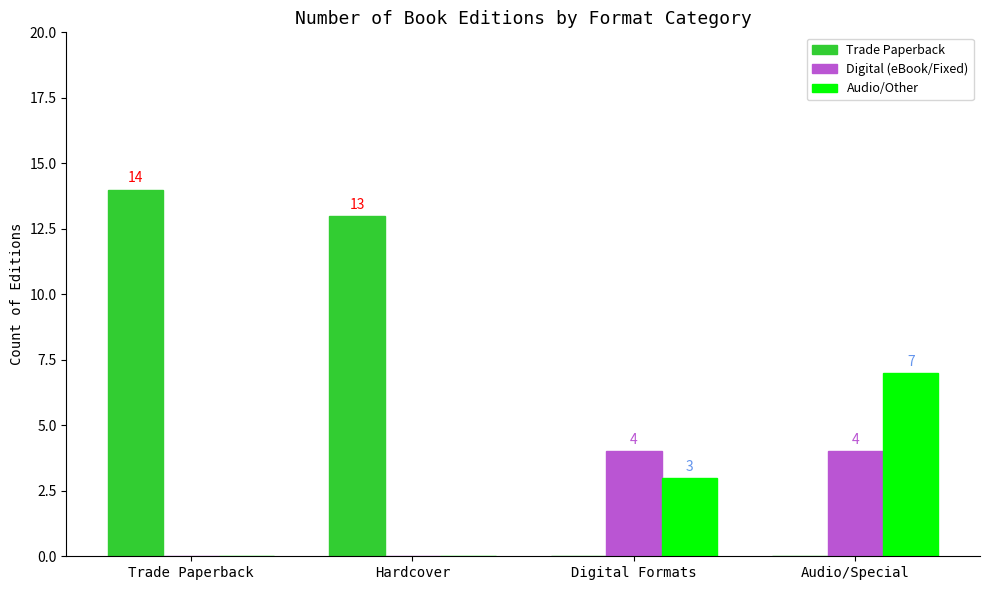

How many Digital (eBook/Fixed) values are between 0 and 4?

4